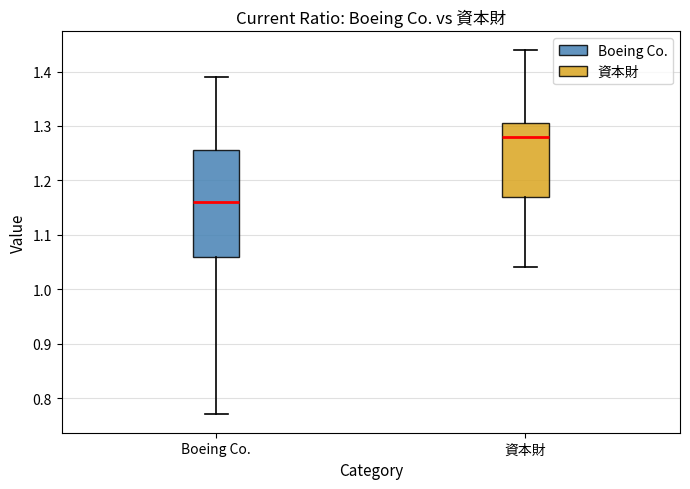

Which box is the tallest, from its lower edge to its upper edge?

Boeing Co.